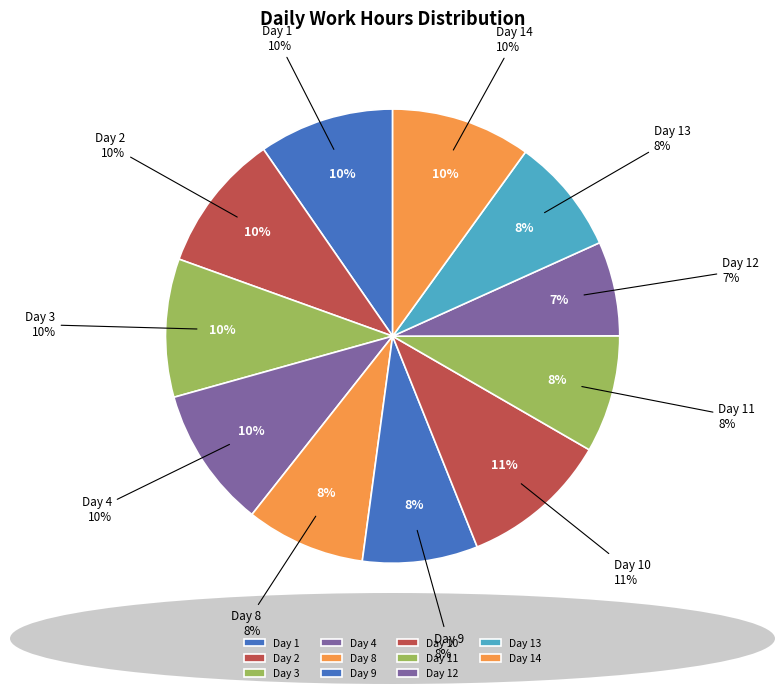

To the nearest percent, what is the combined percentage of Day 14 and Day 10?

21%